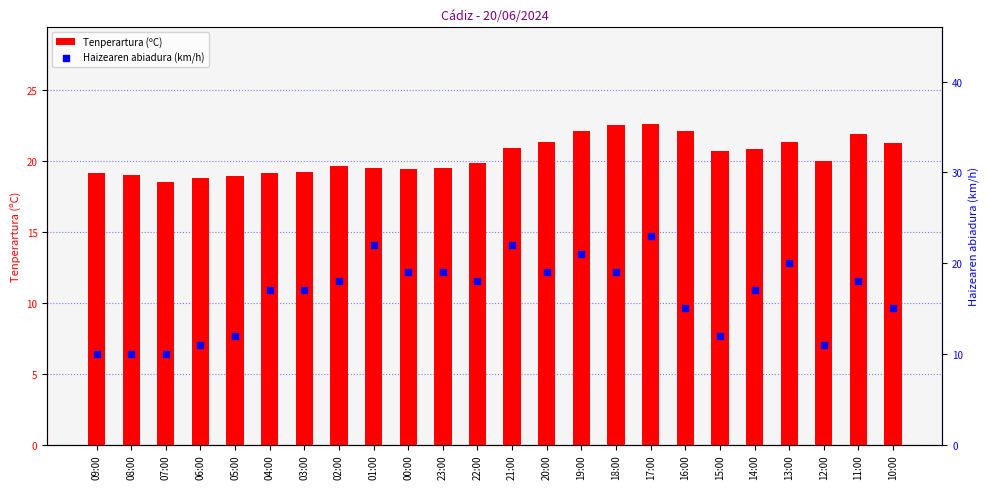

What are all the series names shown in the legend?

Tenperartura (ºC), Haizearen abiadura (km/h)